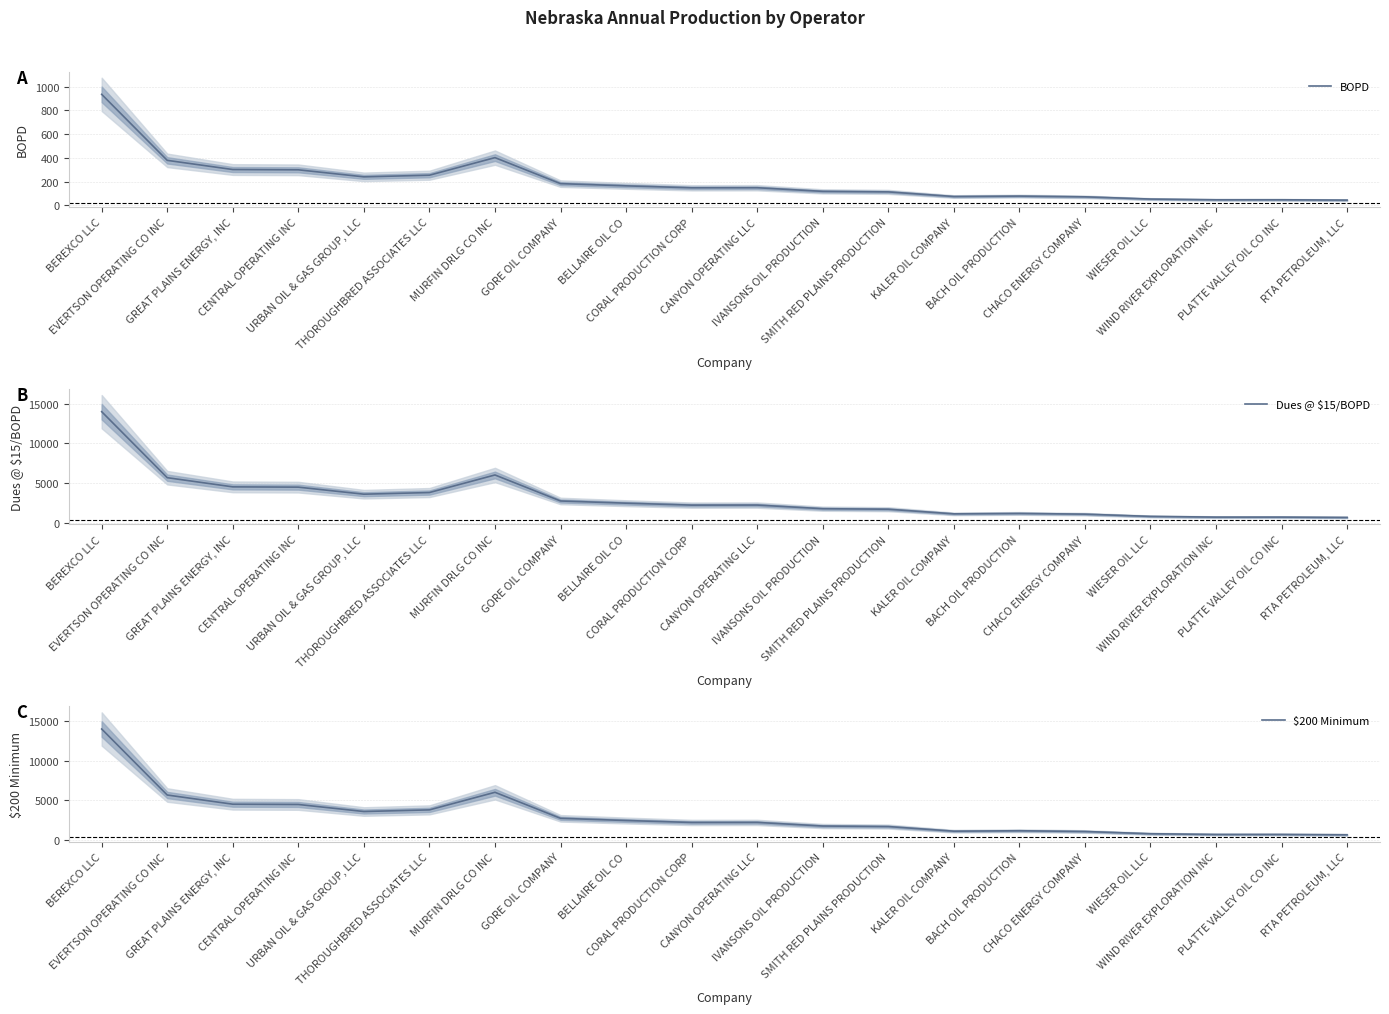

Which category has the highest value across all series?

BEREXCO LLC